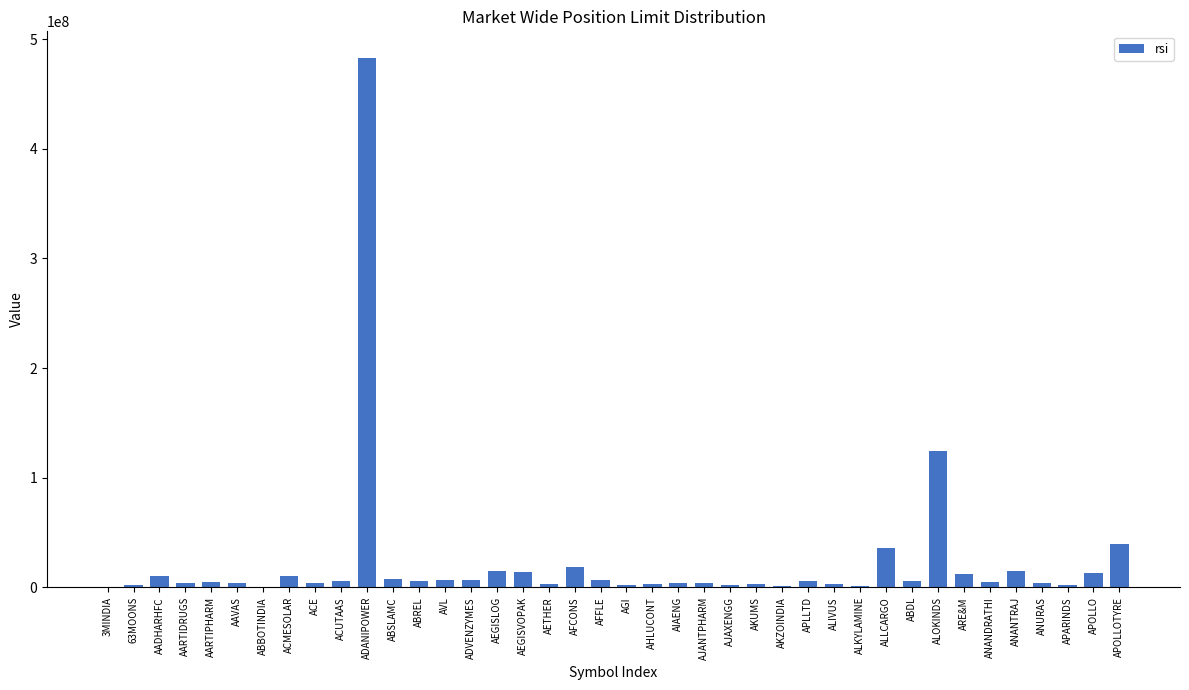

What is the greatest value displayed?

482906787